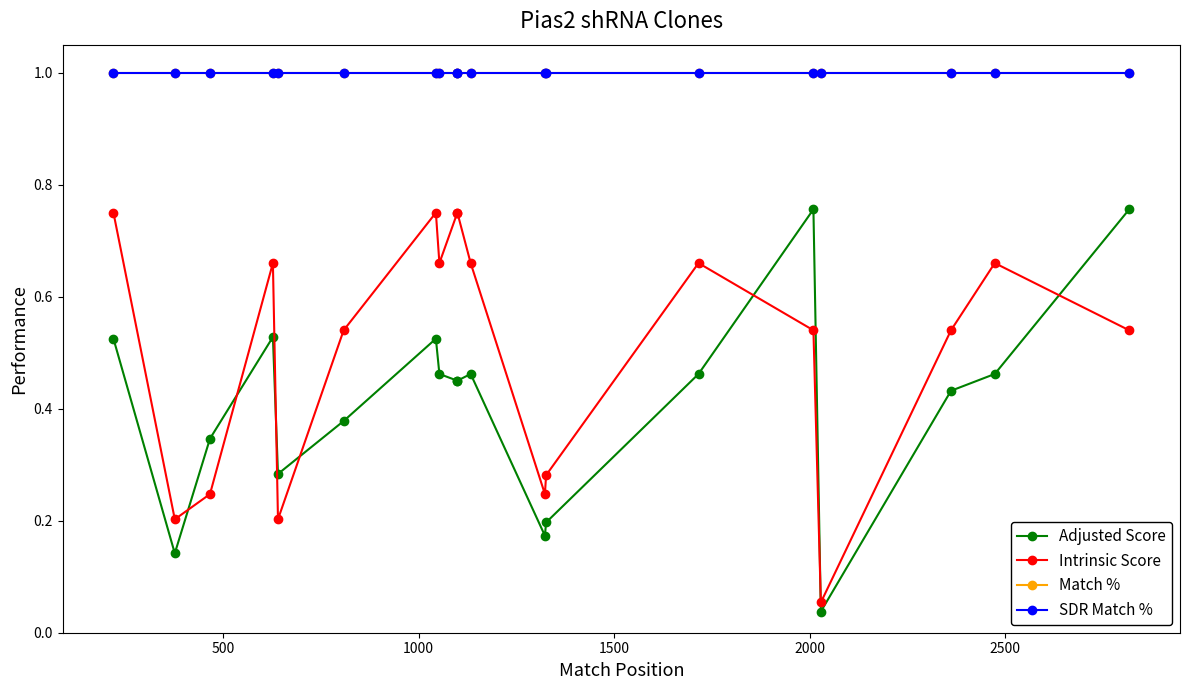

True or false: SDR Match % has more than 1 interior local peaks.

False